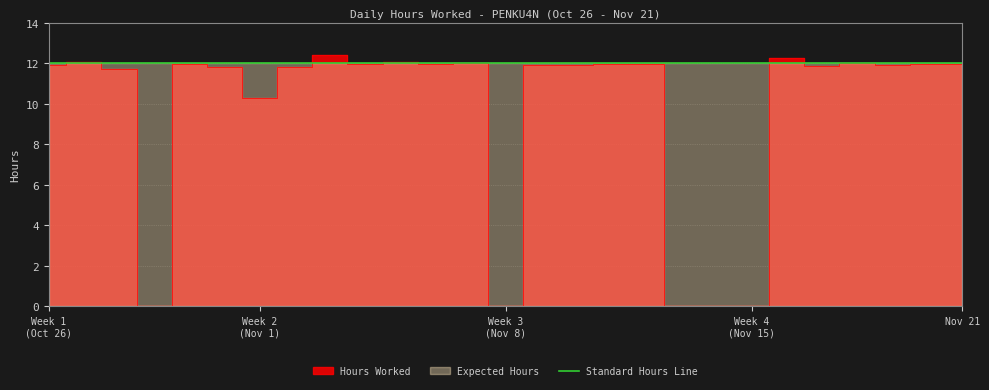

Where is the first local maximum?

27